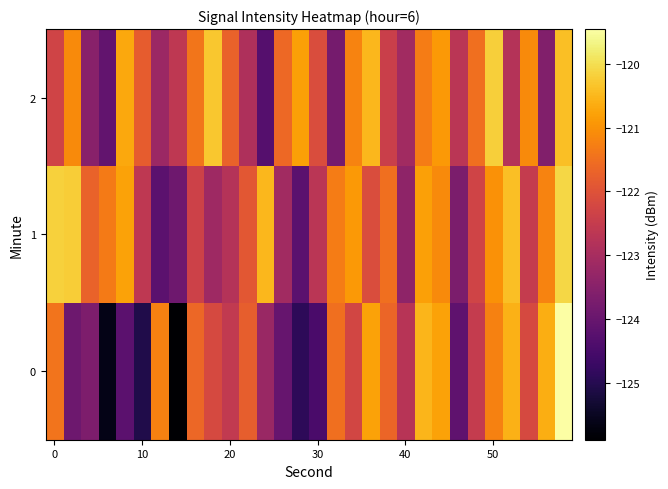

List the series in order of their peak value, highest first.

0, 1, 2